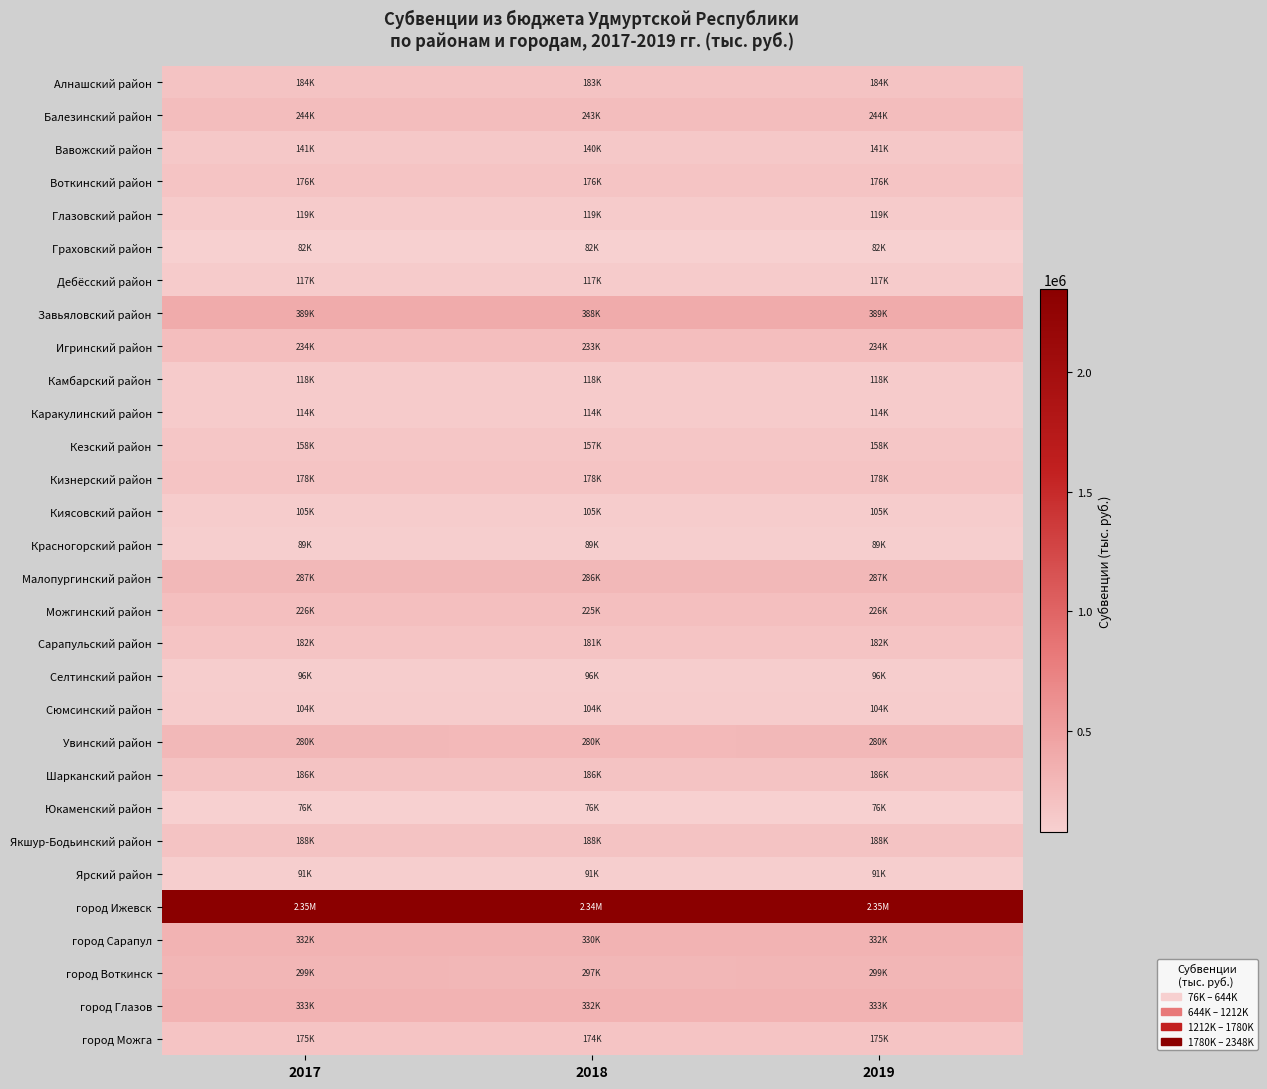

What is the total value across all series at 2017?

7651756.0